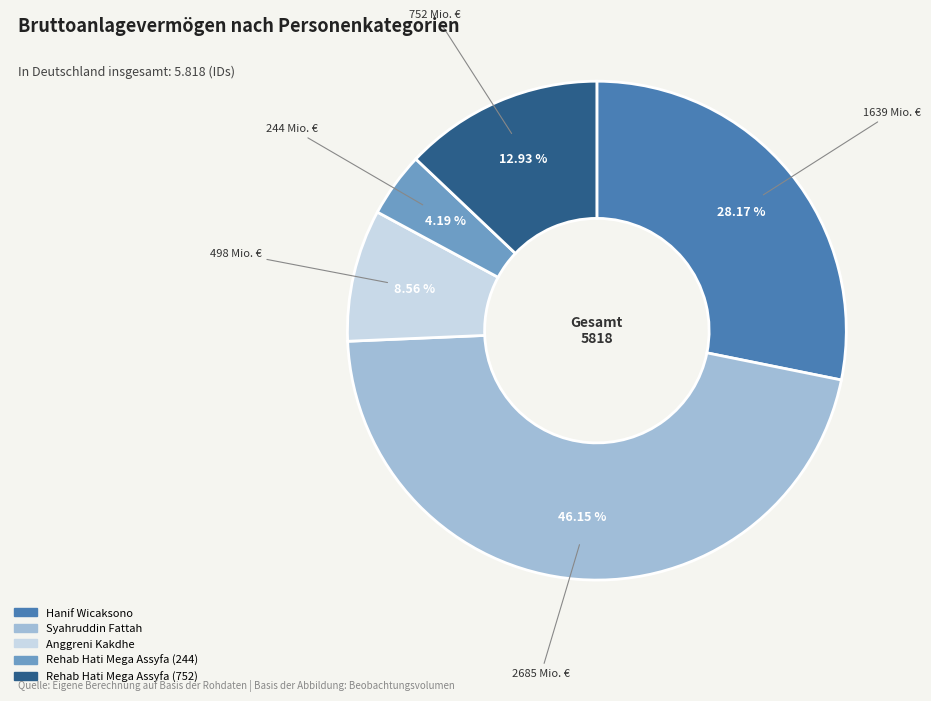

Which category has the smallest portion of the pie?

Rehab Hati Mega Assyfa (244)